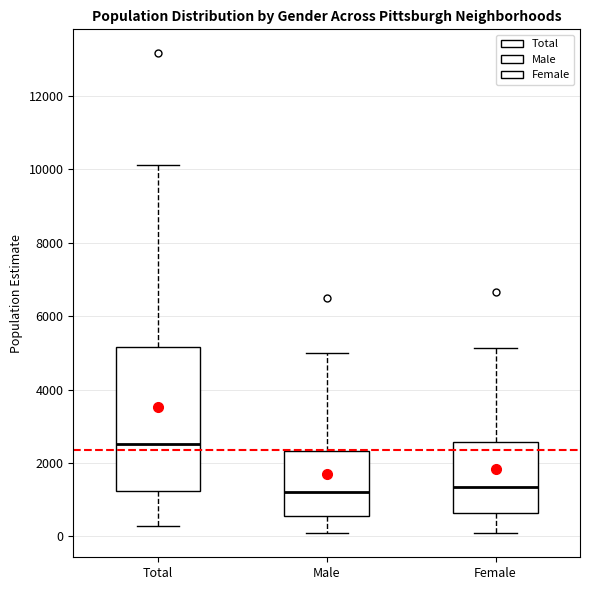

Where is the lower edge of the box for Male on the y-axis? The values are not printed on the chart, so give them approximately, as read against the axis.

600